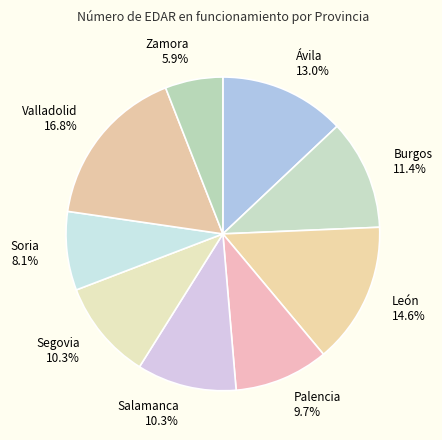

To the nearest percent, what is the combined percentage of Valladolid and Palencia?

26%